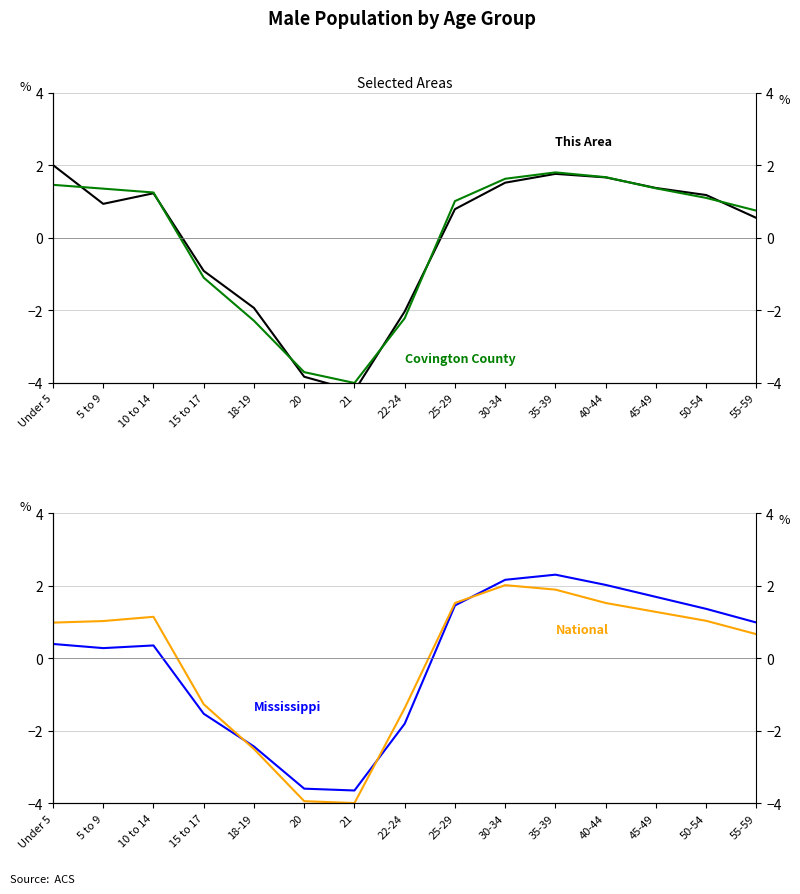

Which series has the widest spread of values?

This Area